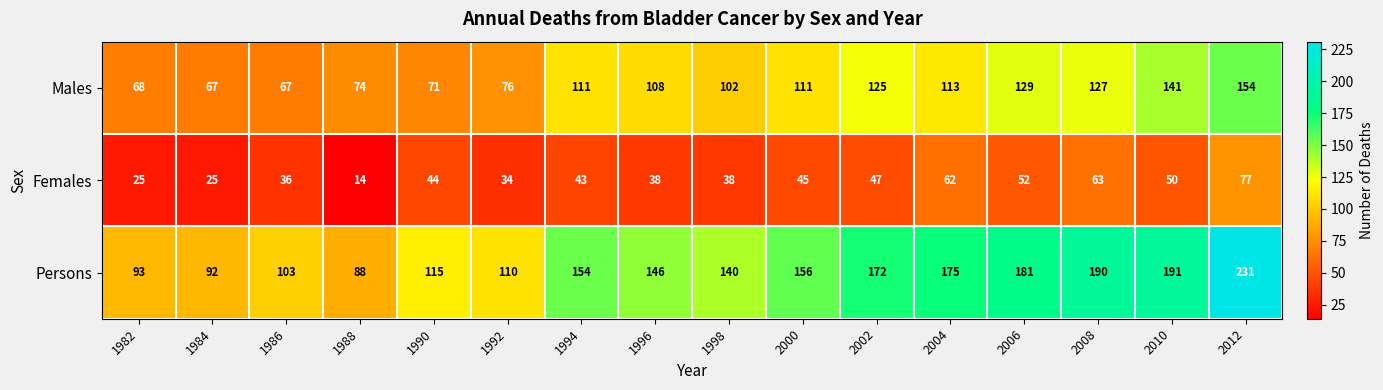

Which series has the widest spread of values?

Persons